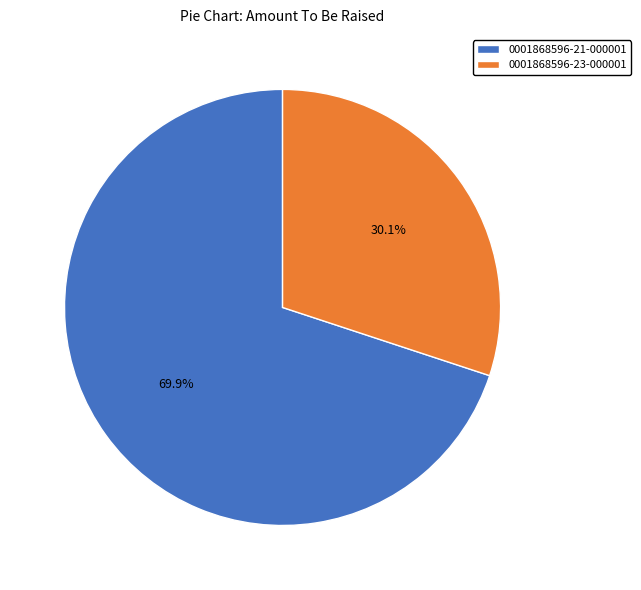

Approximately how many times larger is the value at 0001868596-21-000001 compared to 0001868596-23-000001?

2.3